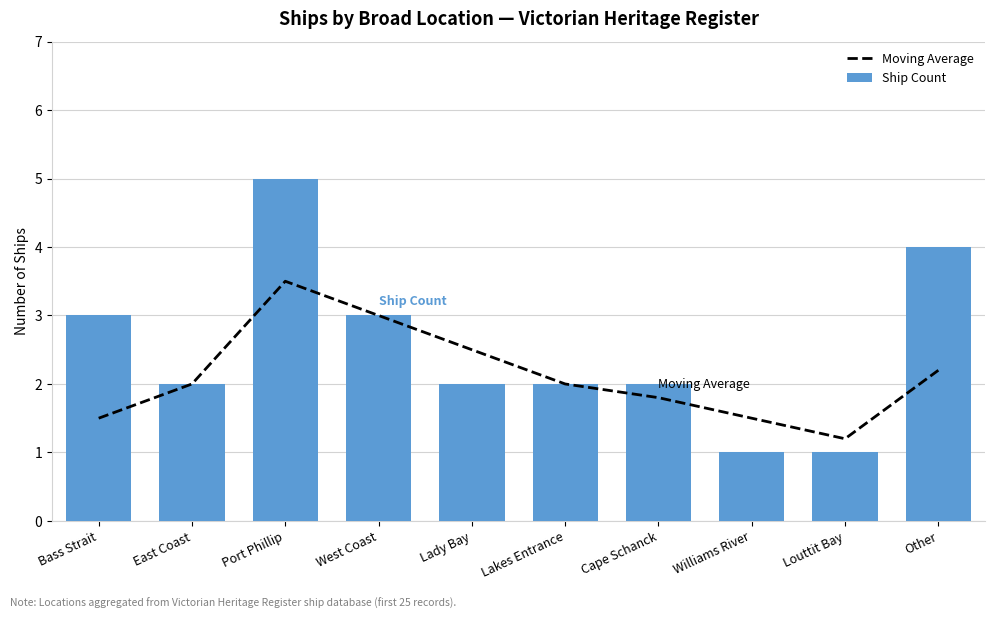

At which label does Ship Count first exceed 2?

Bass Strait